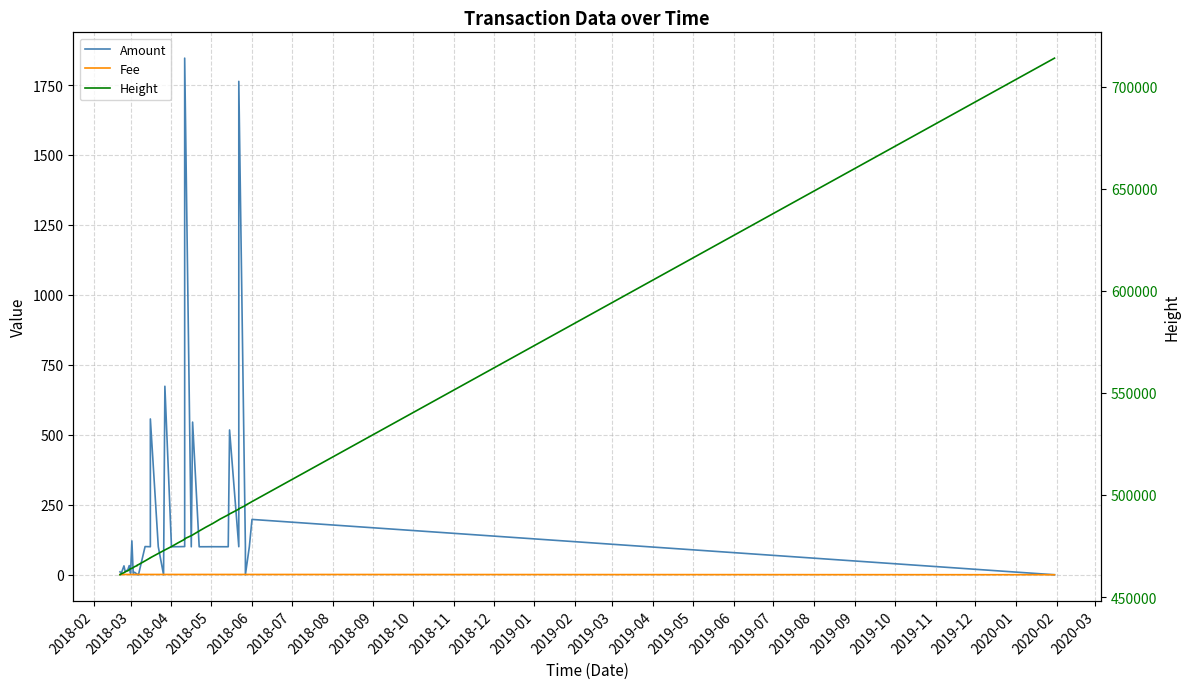

True or false: Amount and Fee cross at least once.

True